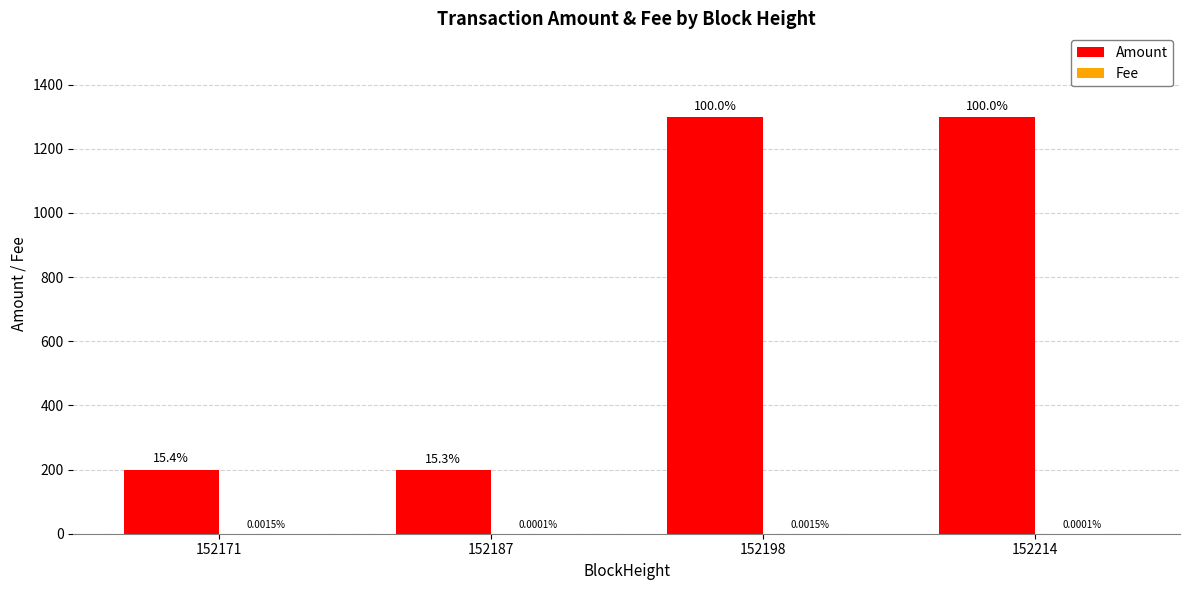

At which category is the sum across all series the highest?

152198